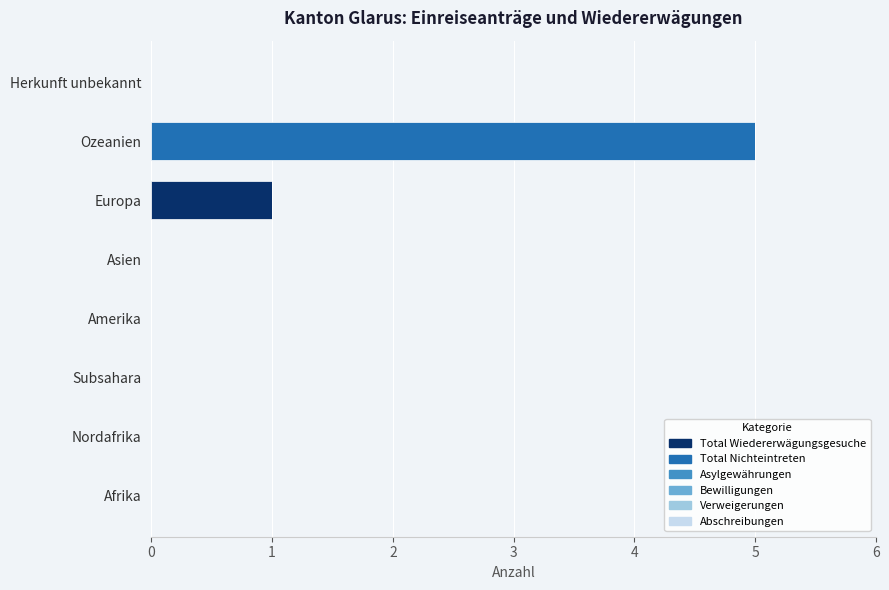

The value of Total Wiedererwägungsgesuche at Afrika is 0. True or false?

True